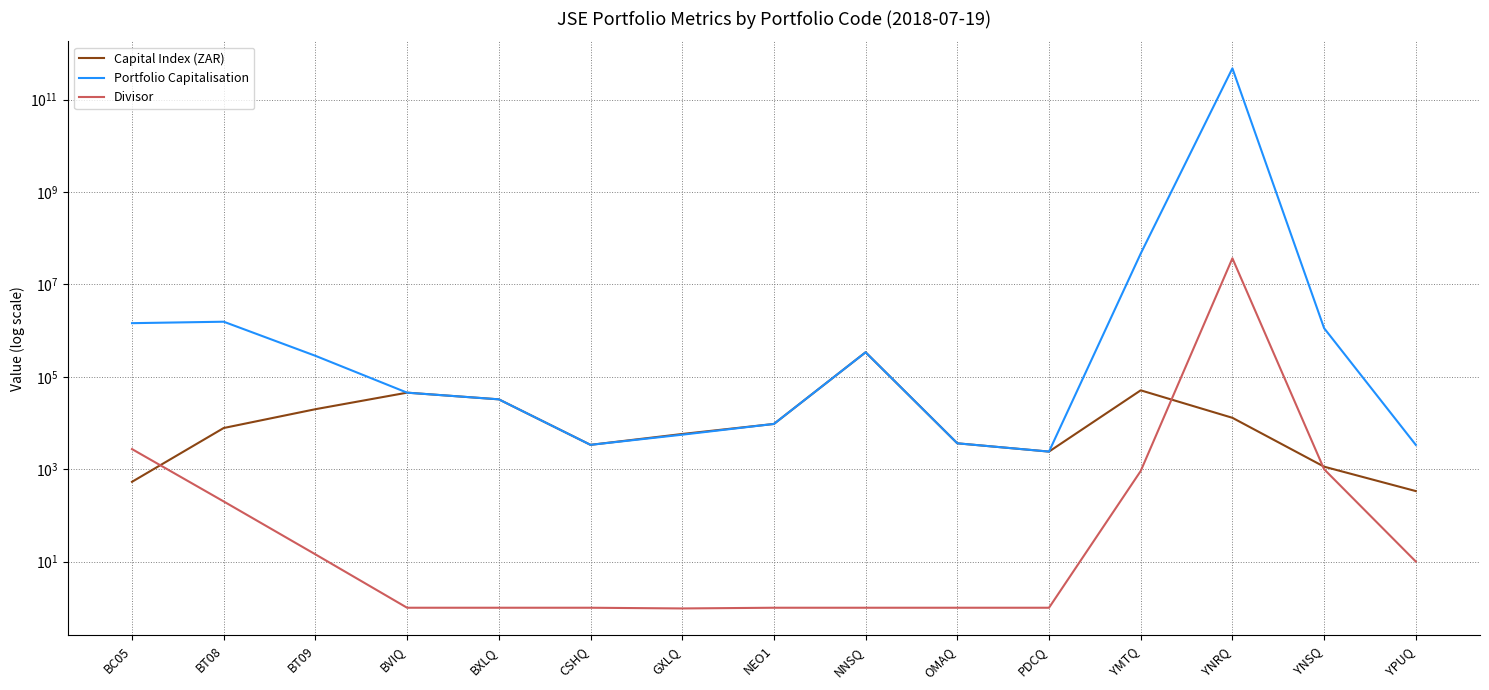

Reading left to right, extract all data points from this chart.

Capital Index (ZAR): 532.1	7778.8	19857.2	45297.0	32467.0	3360.0	5771.2	9521.7	338960.8	3627.0	2400.0	50880.0	12933.9	1131.5	335.3
Portfolio Capitalisation: 1446970.8	1555683.0	284293.2	45297.0	32467.0	3360.0	5571.0	9521.7	338960.8	3627.0	2400.0	46427553.0	474857703887.9	1127138.3	3352.5
Divisor: 2719.4	200.0	14.3	1.0	1.0	1.0	1.0	1.0	1.0	1.0	1.0	912.5	36714053.8	996.1	10.0